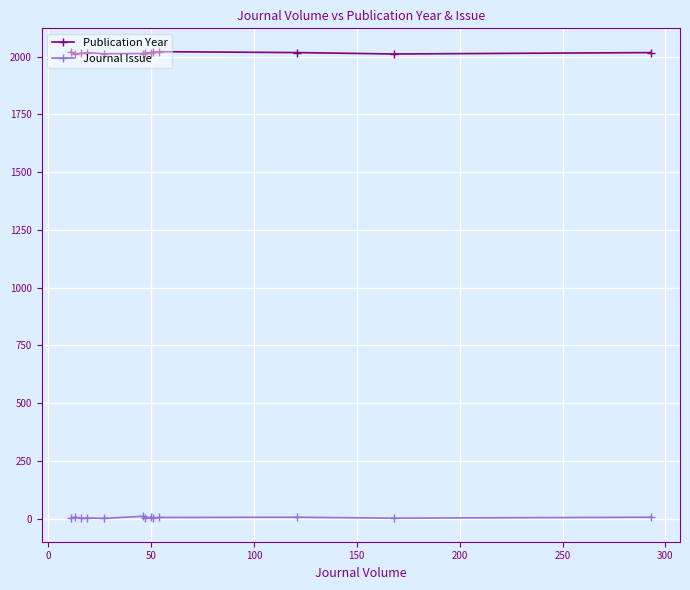

List the series in order of their peak value, lowest first.

Journal Issue, Publication Year